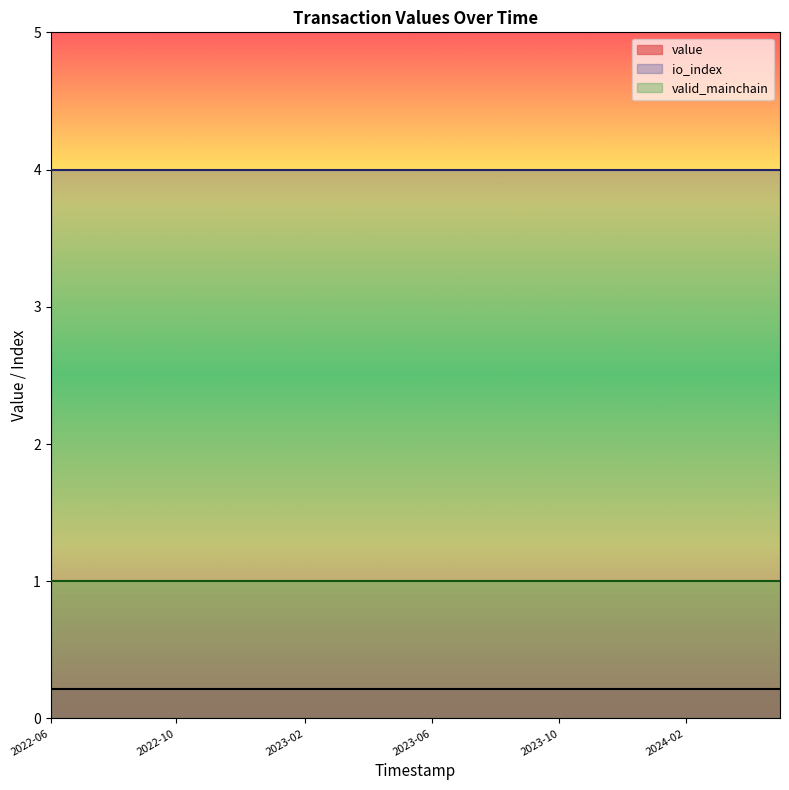

What are all the series names shown in the legend?

value, io_index, valid_mainchain